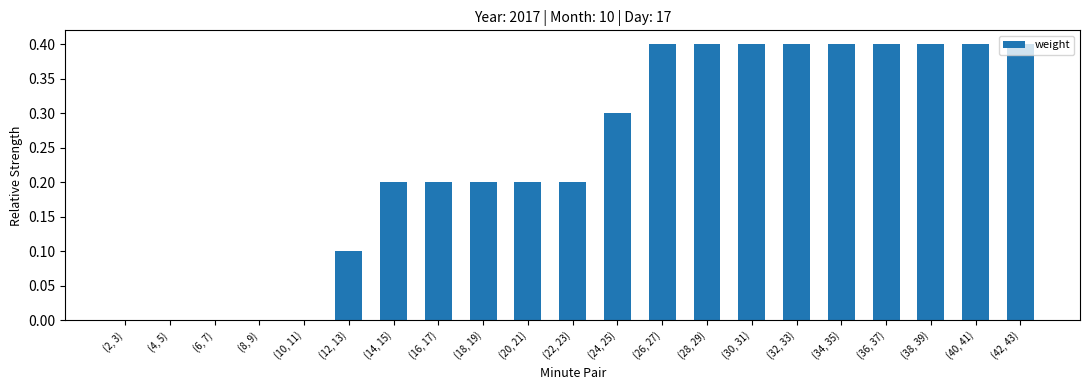

Are the bars horizontal?

No